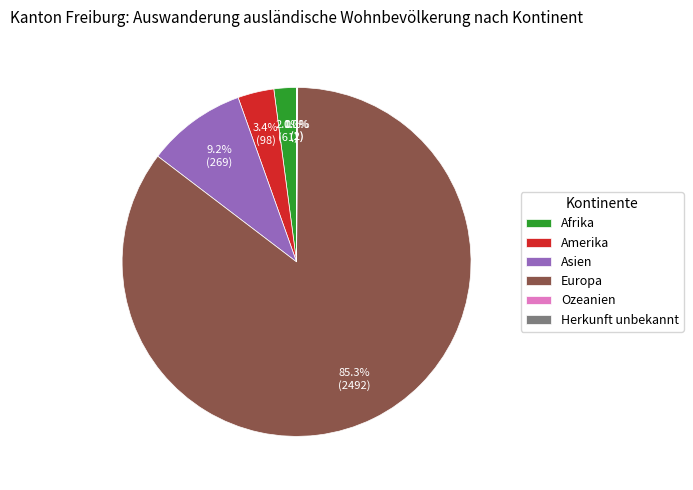

What is the largest slice in the pie chart?

Europa